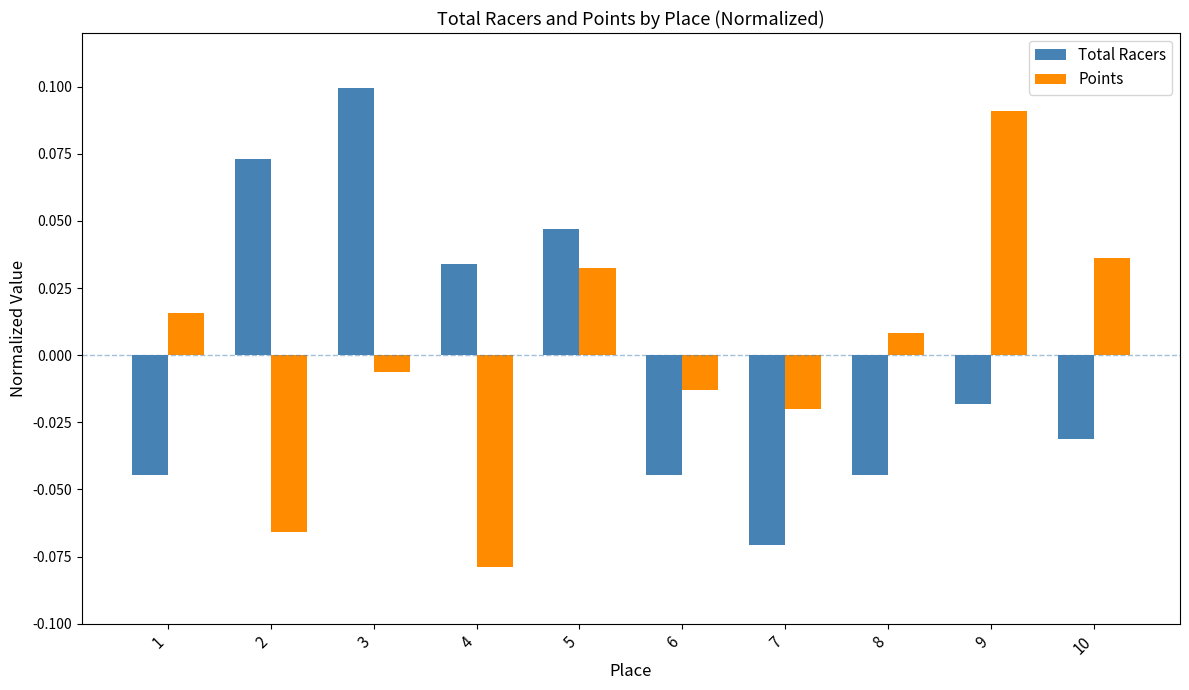

Where is Points nearest to the value 0?

3